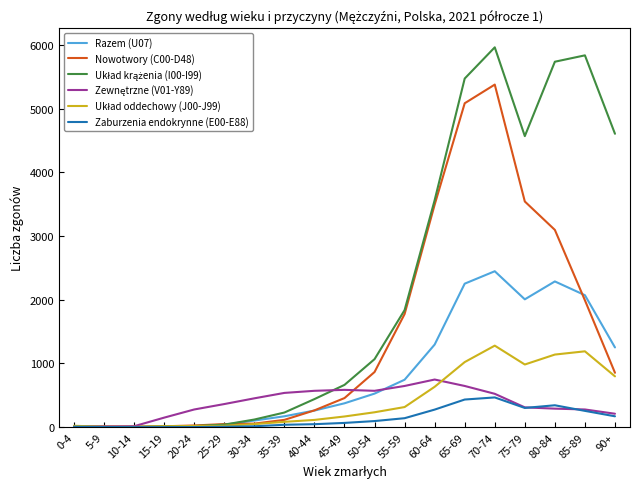

The value of Zaburzenia endokrynne (E00-E88) at 90+ is 171. True or false?

True